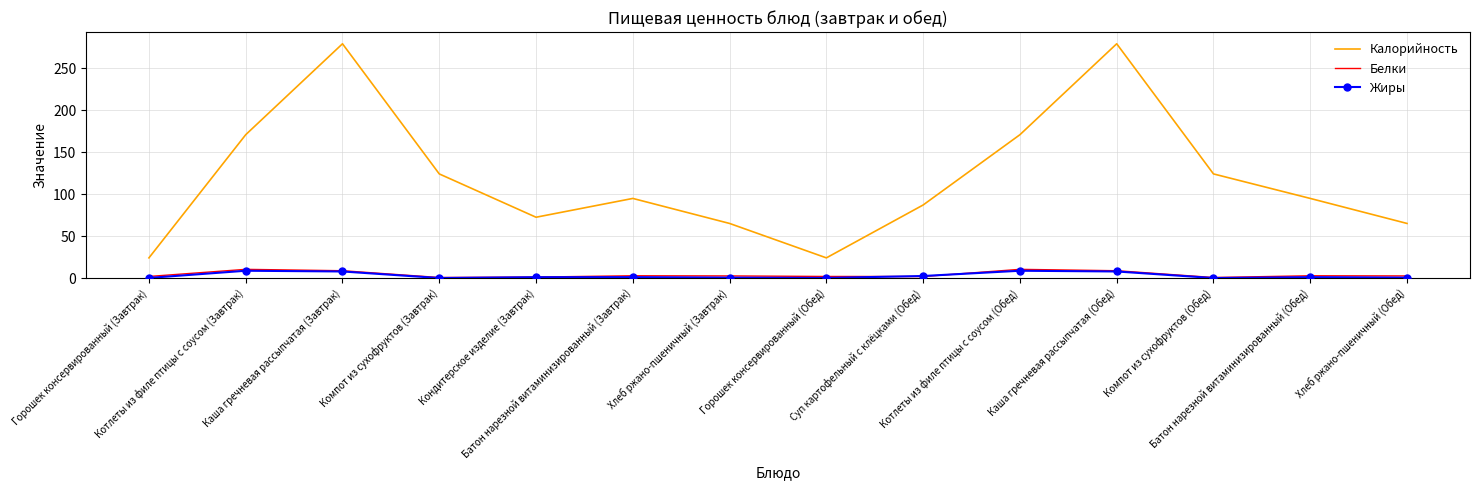

Which series has the largest range (max minus min)?

Калорийность